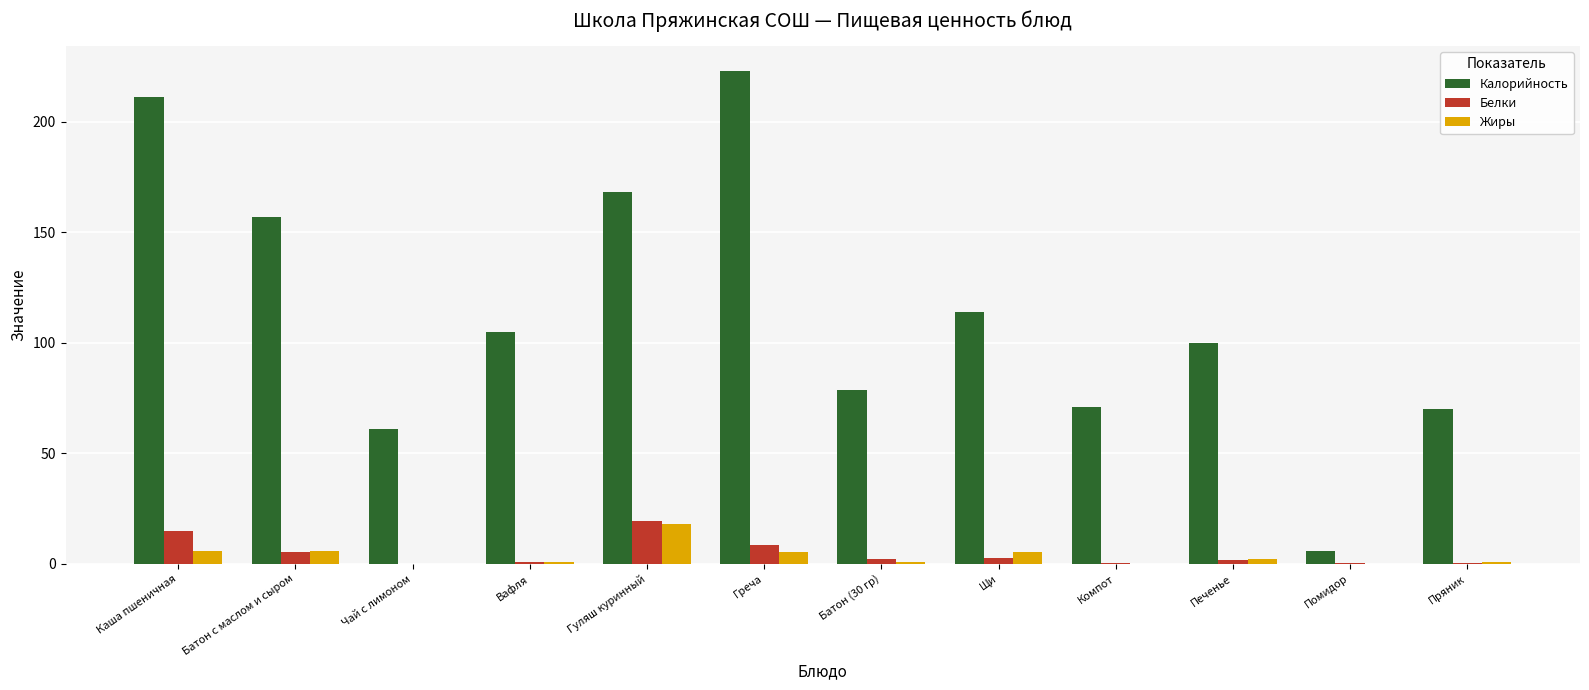

Between Каша пшеничная and Пряник, which series saw the biggest shift?

Калорийность